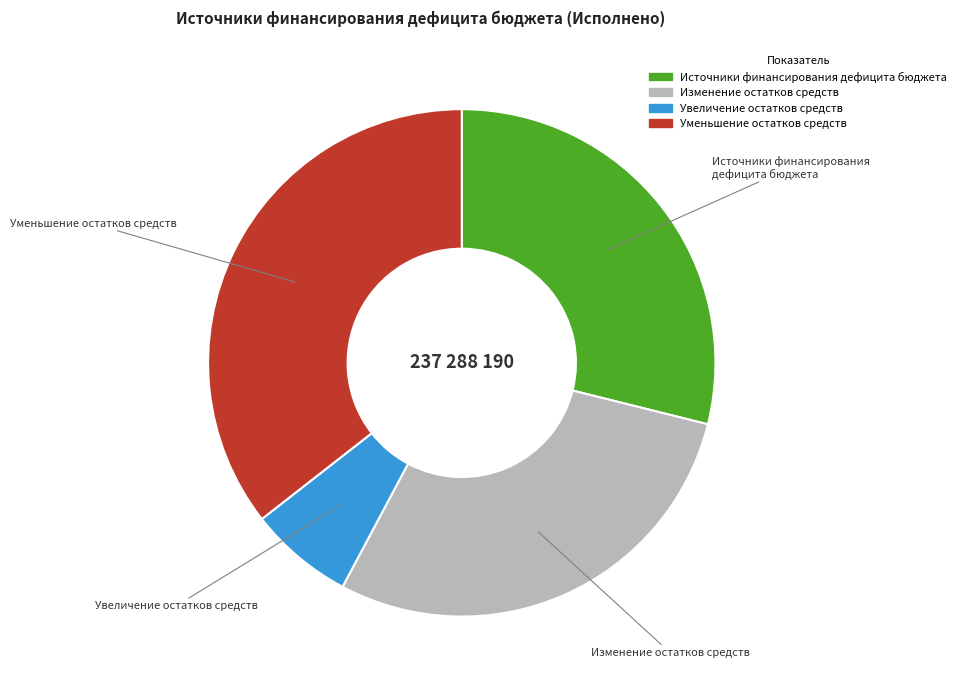

Is there any slice that represents more than half of the pie?

No